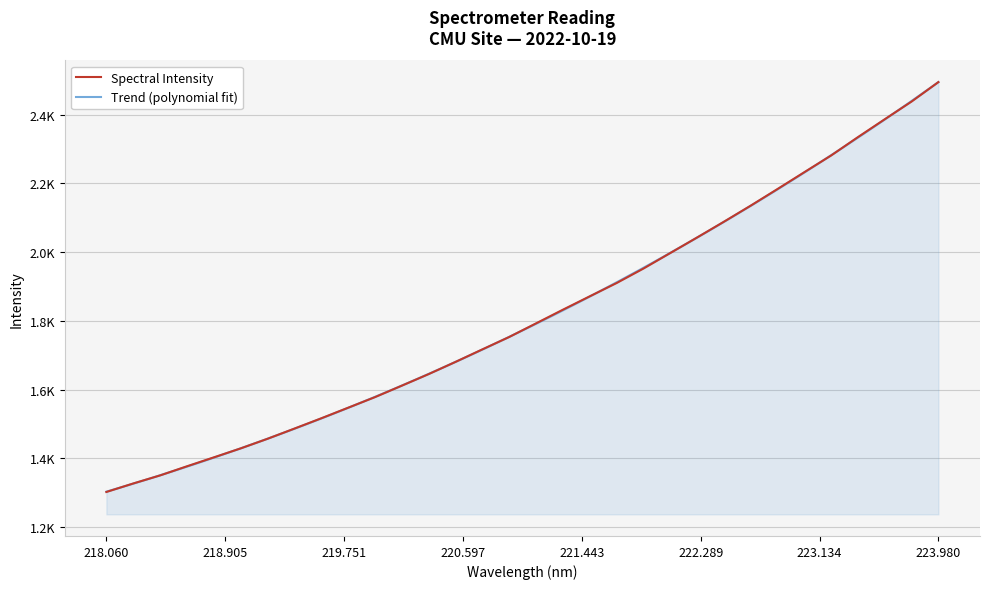

List the labels in order of value, largest first.

223.9802, 223.7895, 223.5987, 223.408, 223.2172, 223.0264, 222.8355, 222.6447, 222.4538, 222.263, 222.0721, 221.8812, 221.6902, 221.4993, 221.3083, 221.1174, 220.9264, 220.7354, 220.5444, 220.3533, 220.1623, 219.9712, 219.7801, 219.589, 219.3979, 219.2067, 219.0156, 218.8244, 218.6332, 218.442, 218.2508, 218.0596